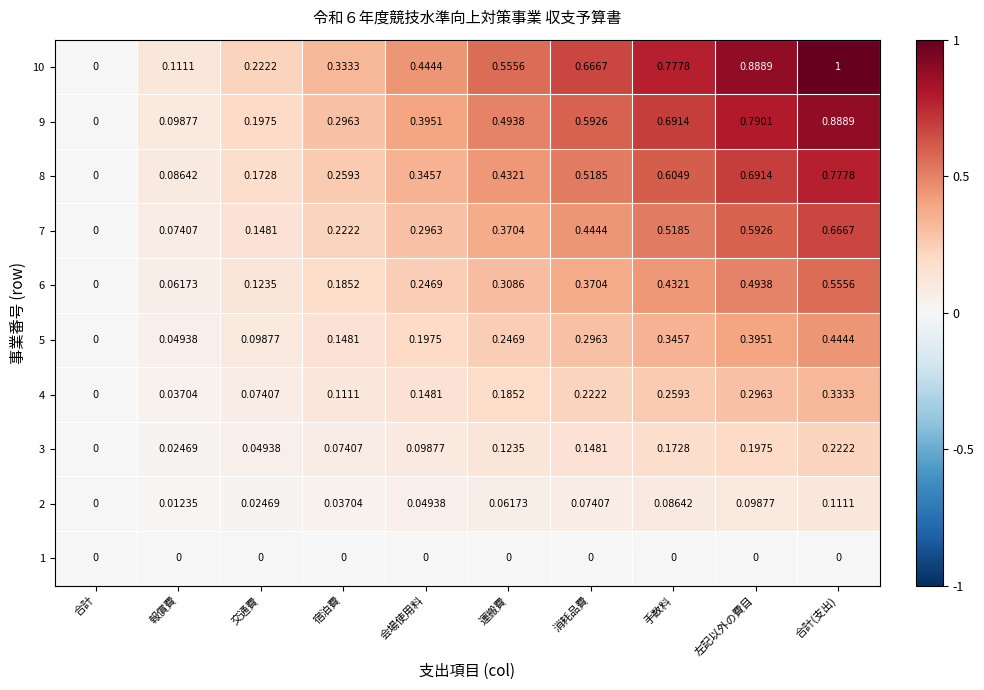

How many series are shown in this chart?

10